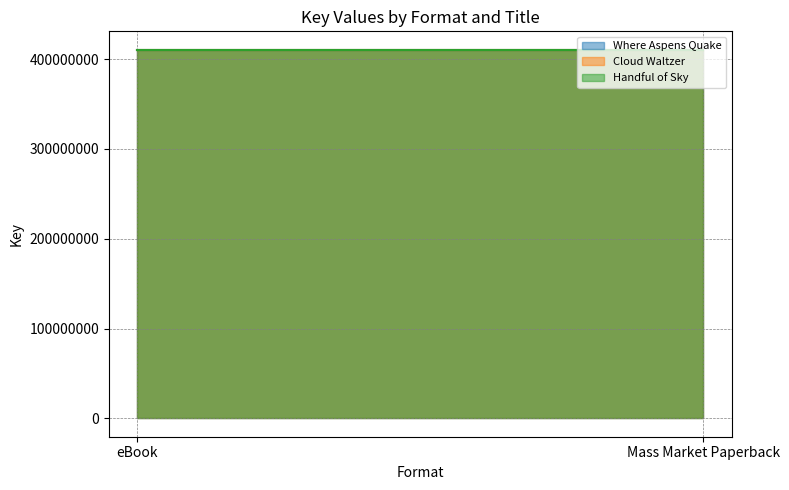

Reading left to right, list all the values displayed in this chart.

Where Aspens Quake: eBook=410503915	Mass Market Paperback=410503915
Cloud Waltzer: eBook=410502659	Mass Market Paperback=410502659
Handful of Sky: eBook=410474601	Mass Market Paperback=410474601